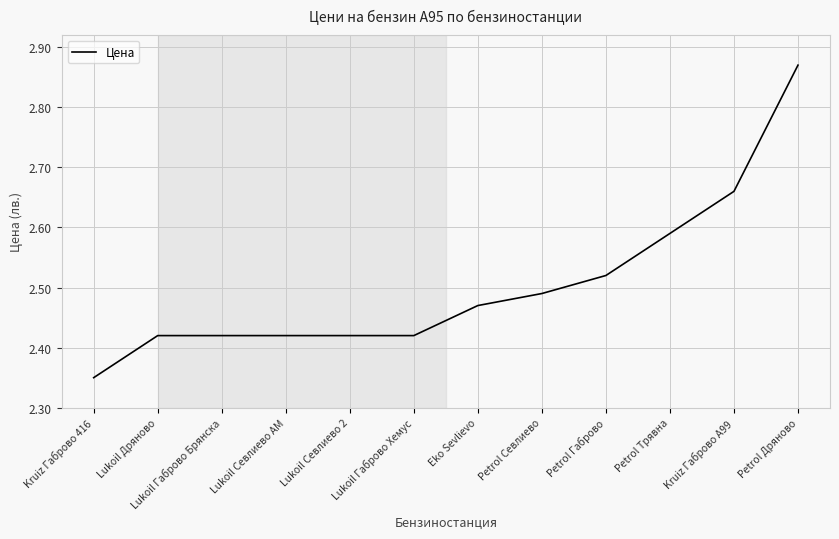

Approximately how many times larger is the value at Petrol Трявна compared to Lukoil Севлиево АМ?

1.1